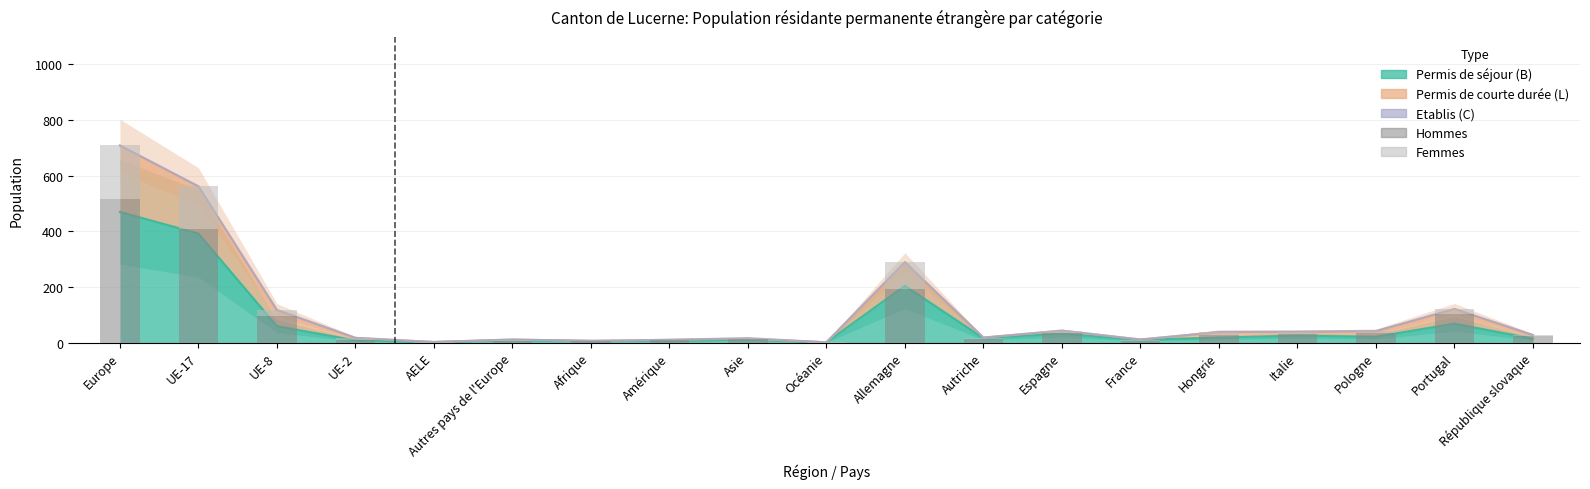

How many bars are there in each group?

2